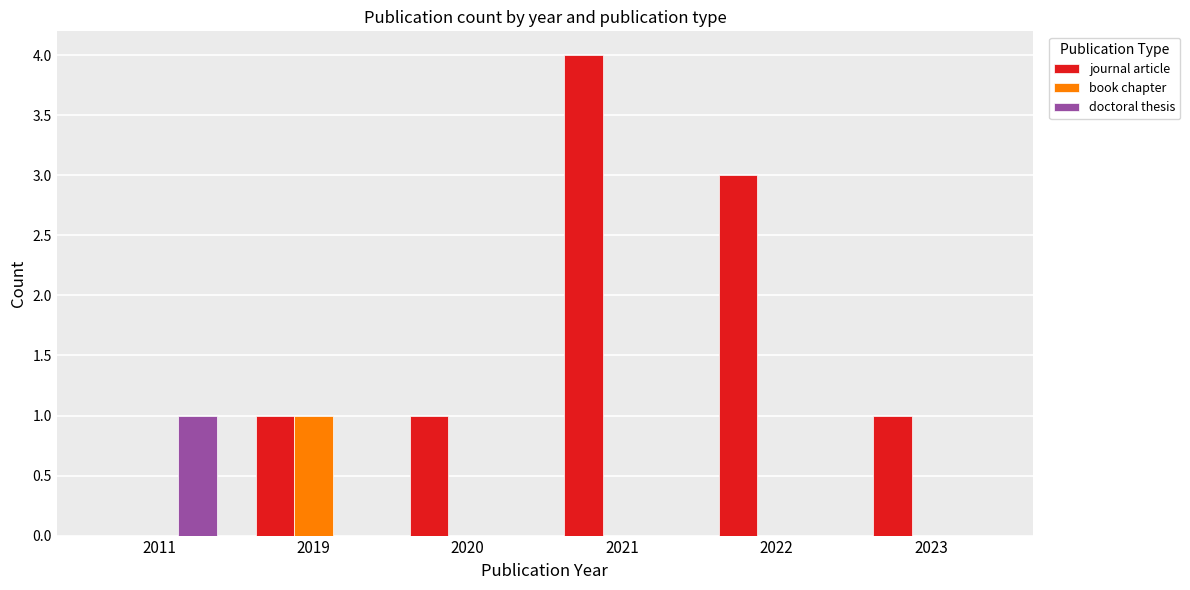

Is it true that book chapter equals 1 at 2022?

False